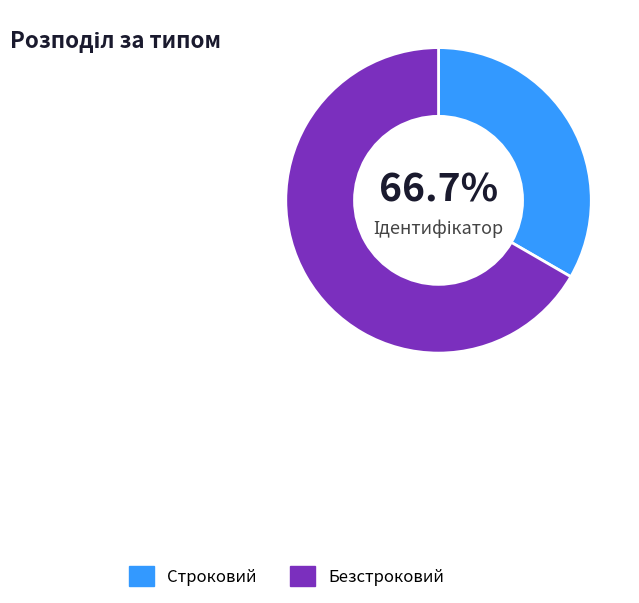

What percentage do Безстроковий and Строковий together represent?

100.0%